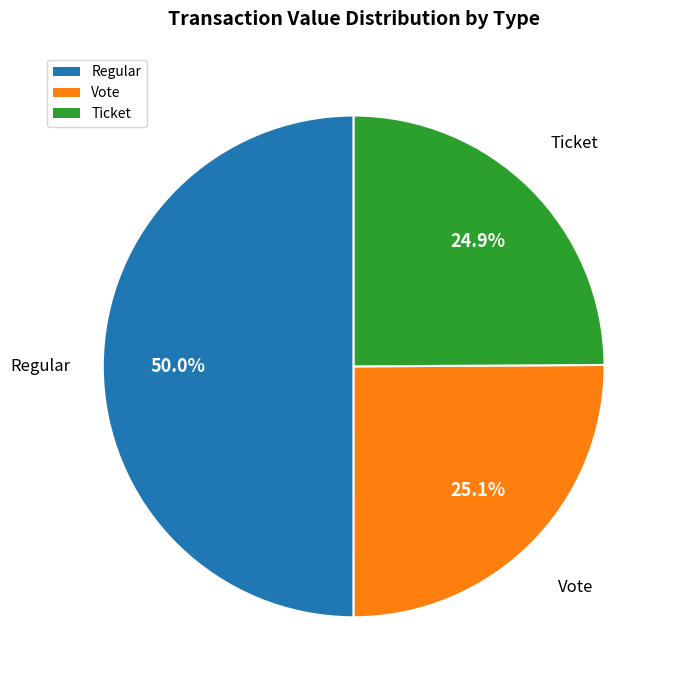

What percentage do Ticket and Vote together represent?

50.0%